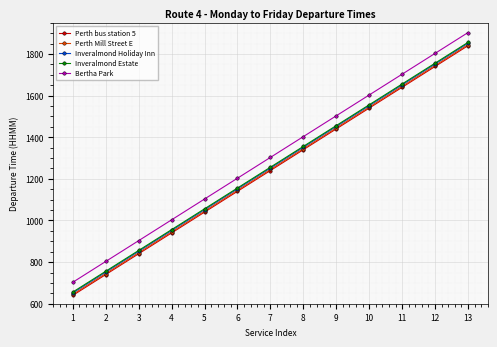

The Bertha Park series shows 771 at 7. True or false?

False